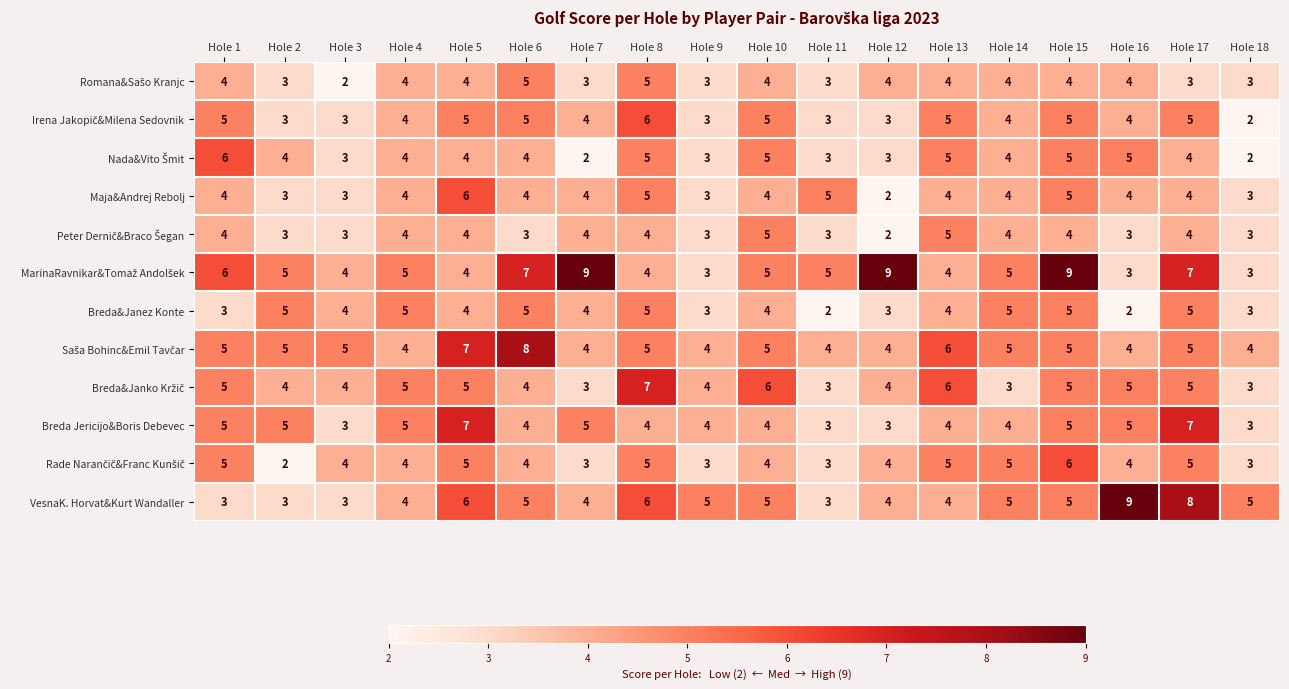

At which category is the sum across all series the highest?

Hole 15